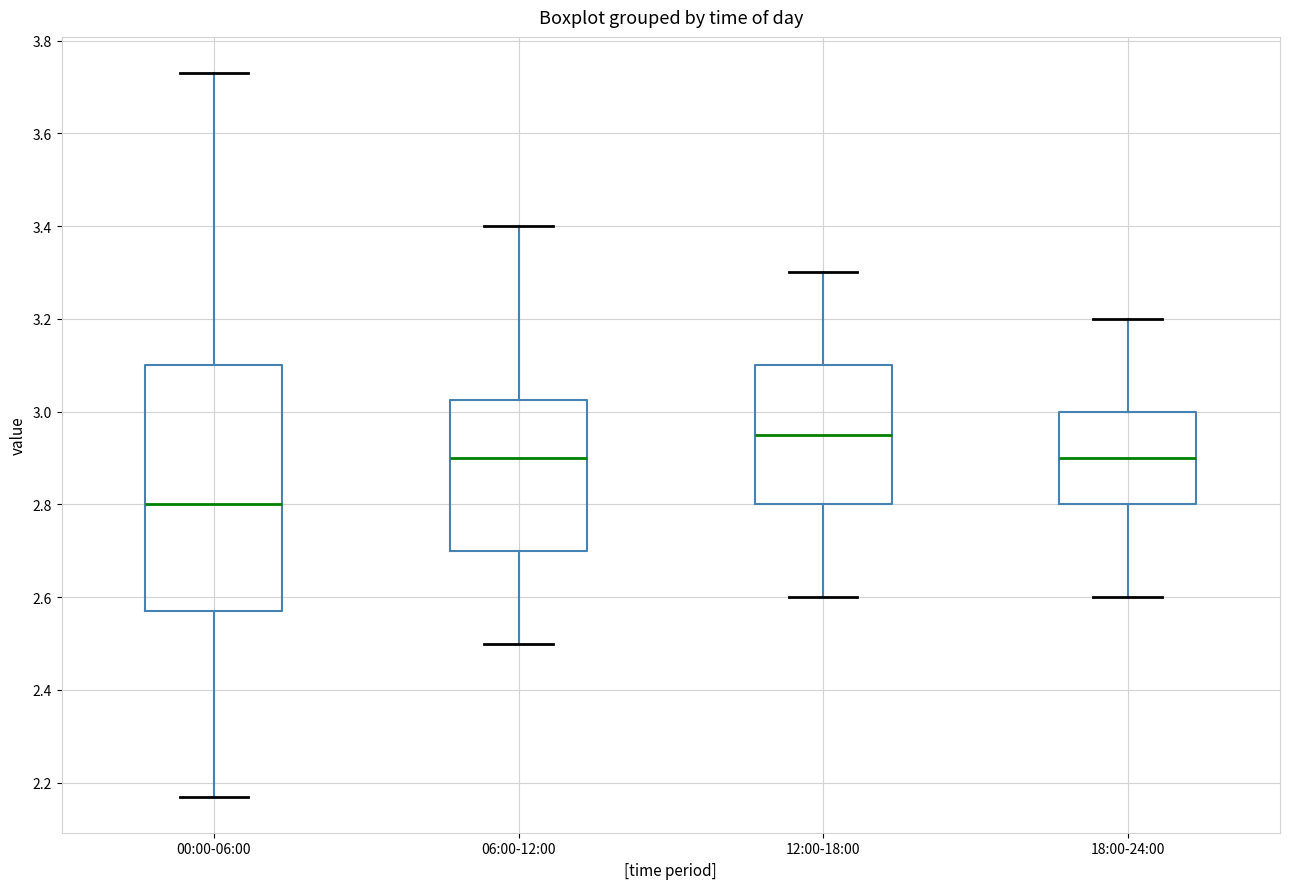

Which box has the highest median line?

12:00-18:00